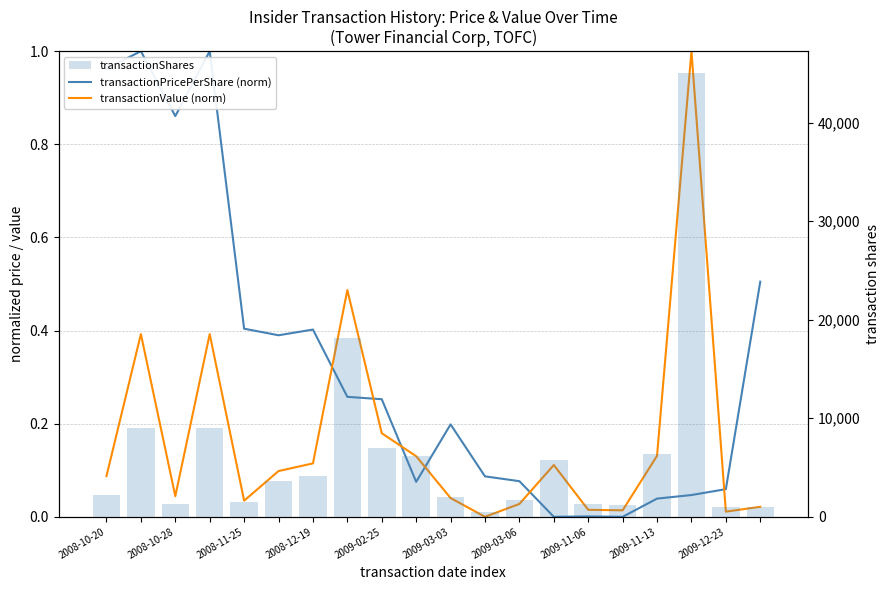

Which series has the largest range (max minus min)?

transactionShares